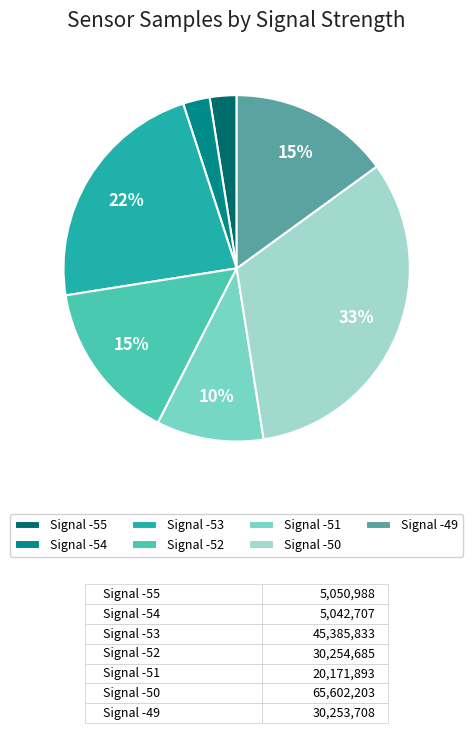

Does any single category account for the majority?

No